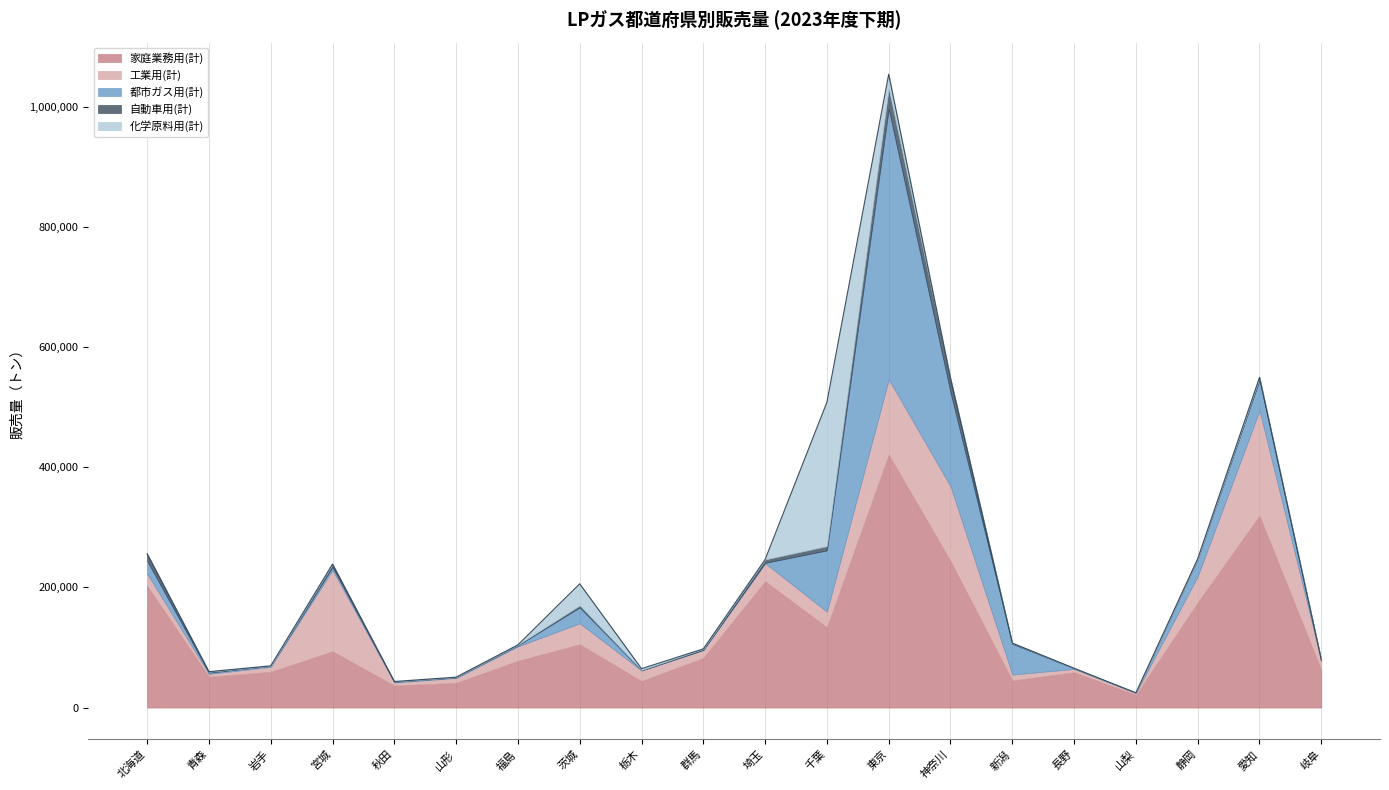

At which label does 自動車用(計) reach its minimum?

山梨